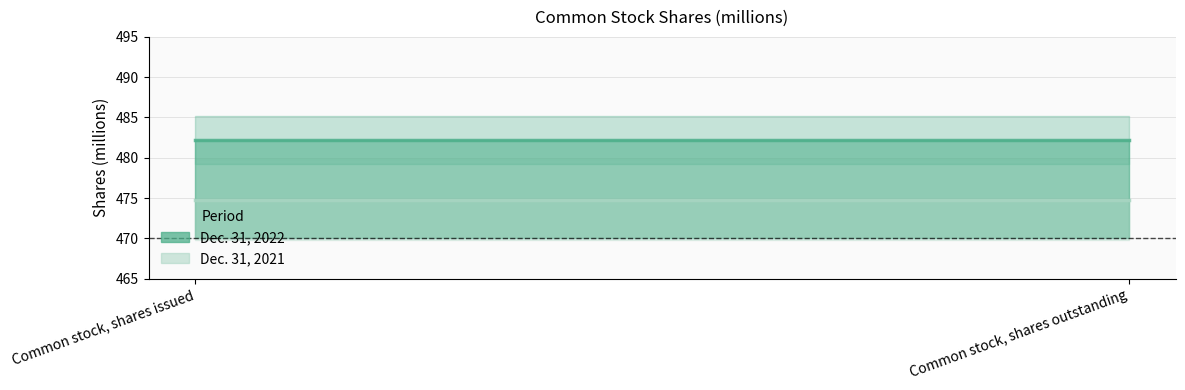

Which series has the largest total across all categories?

Dec. 31, 2022